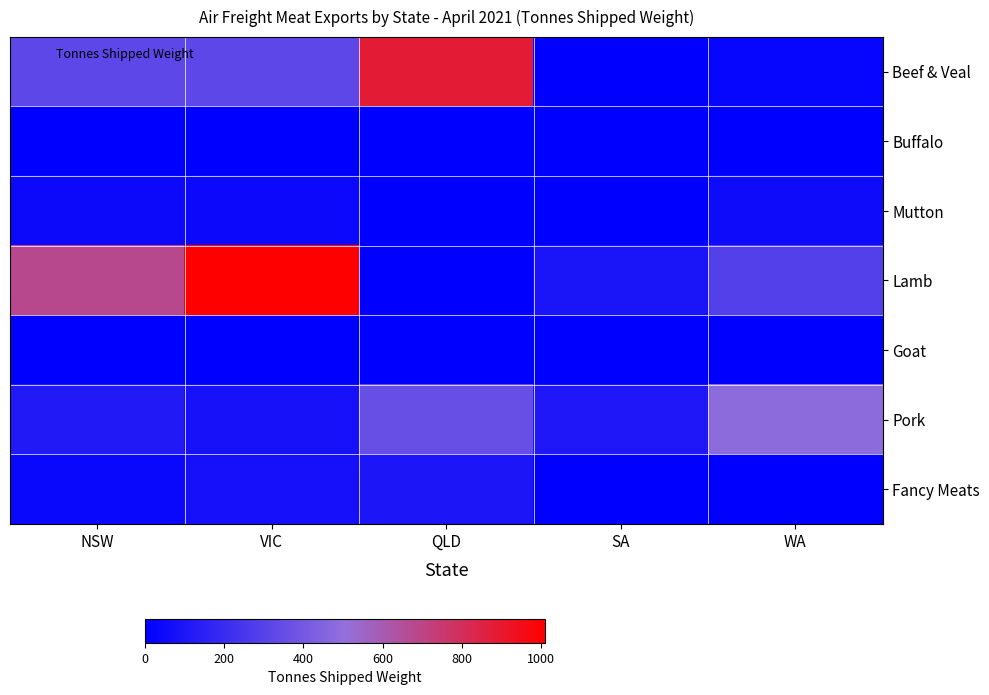

Reading left to right, list all the values displayed in this chart.

Beef & Veal: NSW=320.5	VIC=321.4	QLD=884.2	SA=1.1	WA=24.3
Buffalo: NSW=0.0	VIC=0.0	QLD=0.0	SA=0.0	WA=0.0
Mutton: NSW=43.9	VIC=42.8	QLD=0.0	SA=0.4	WA=51.9
Lamb: NSW=679.3	VIC=1009.8	QLD=2.7	SA=90.8	WA=290.0
Goat: NSW=0.0	VIC=0.8	QLD=0.0	SA=0.0	WA=0.0
Pork: NSW=115.8	VIC=81.0	QLD=356.8	SA=109.7	WA=482.0
Fancy Meats: NSW=34.3	VIC=76.4	QLD=96.3	SA=1.3	WA=0.0